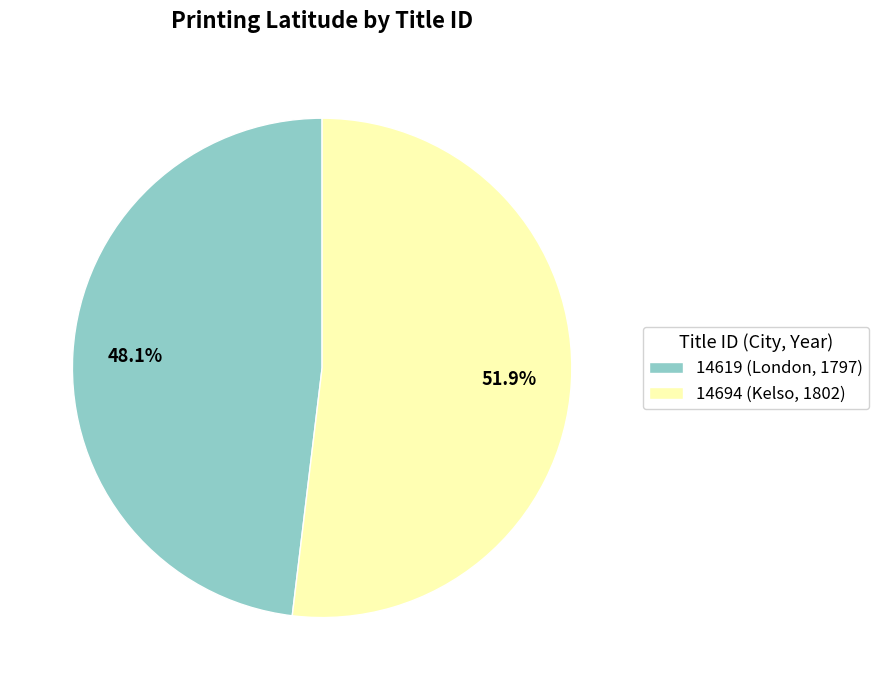

Does 14619 (London, 1797) account for over 50% of the chart?

No